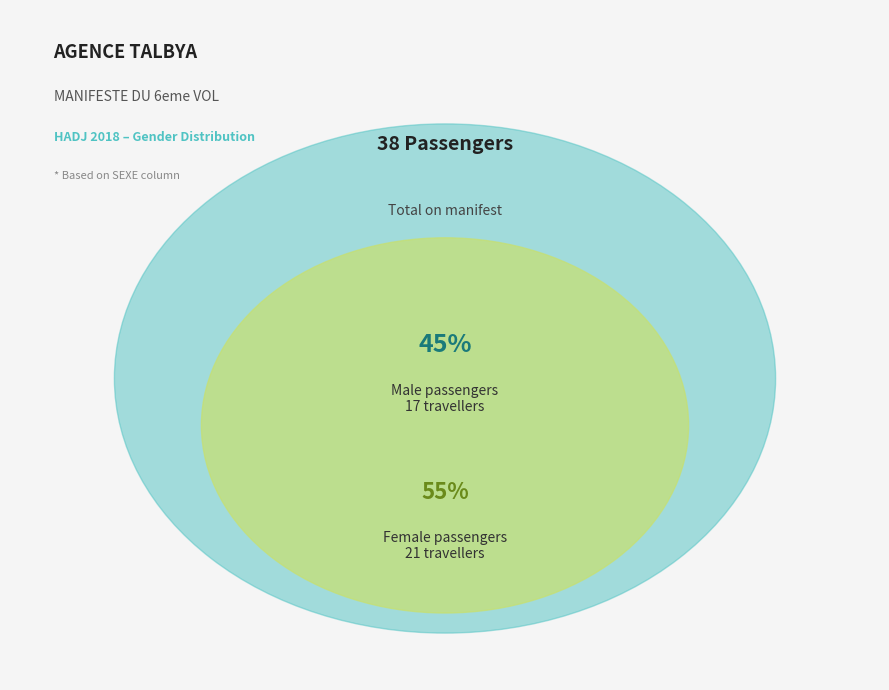

How many segments does this pie chart have?

2